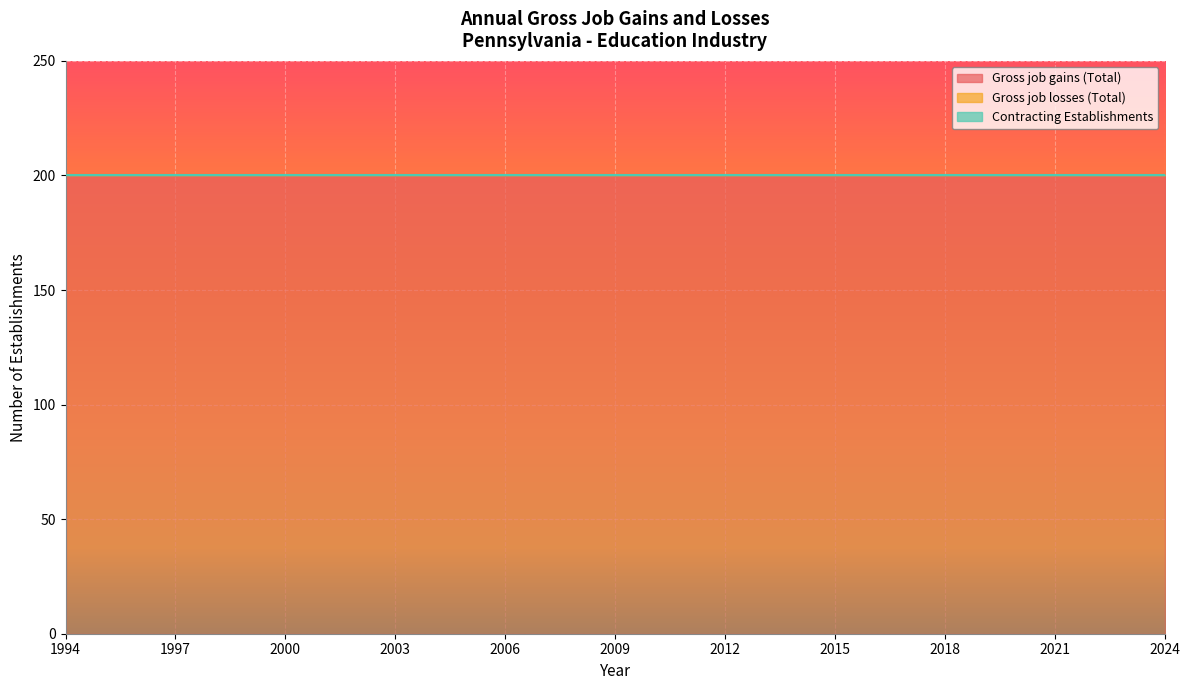

What is the approximate value of Gross job gains (Total) at 1994?

200